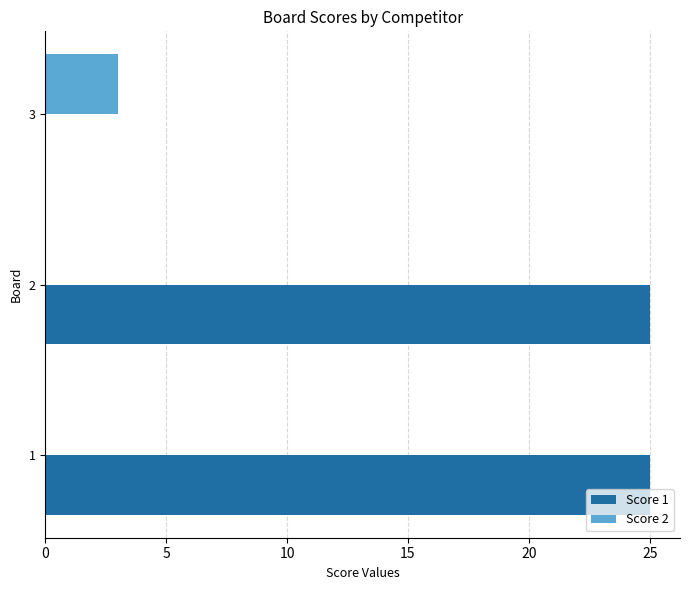

What is the sum of all Score 1 values?

50